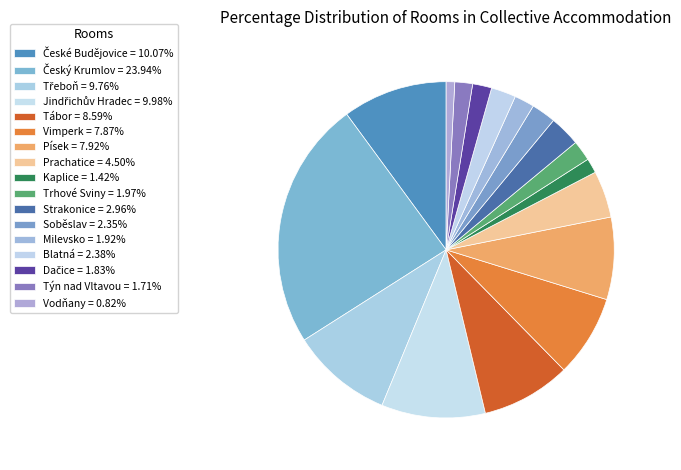

What is the smallest slice in the pie chart?

Vodňany